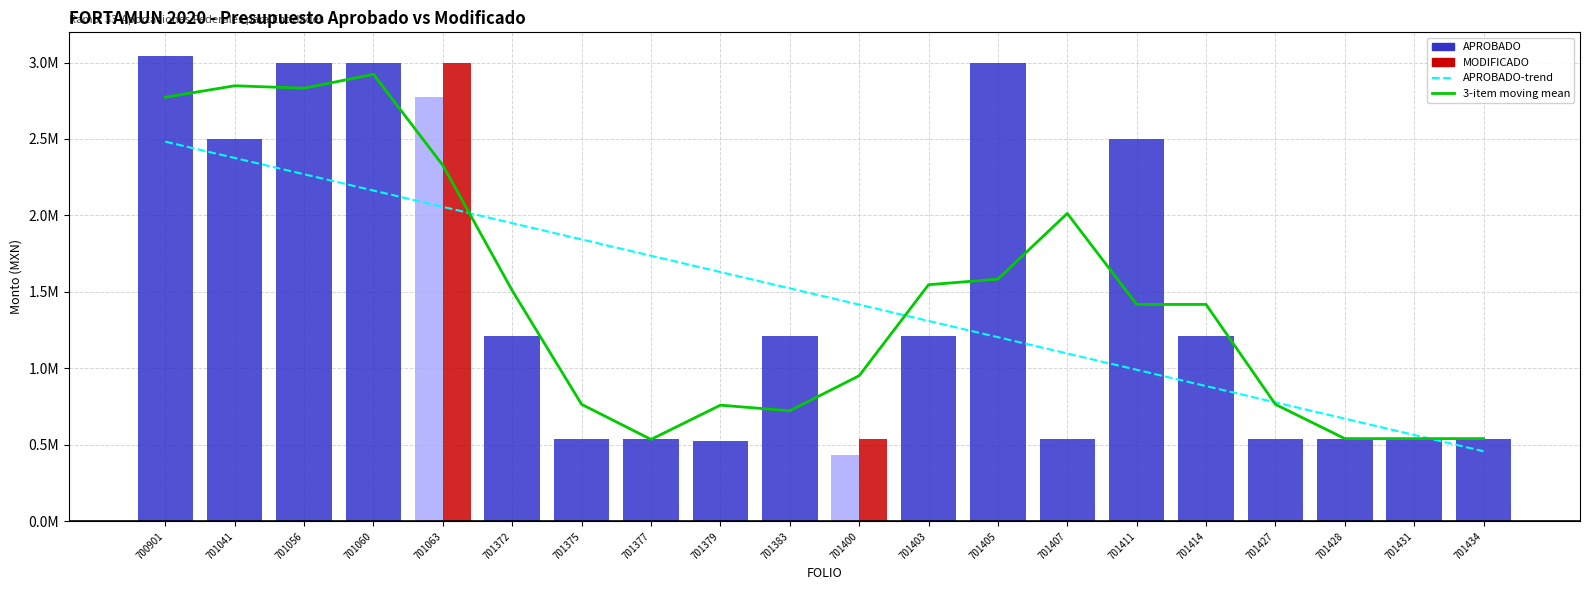

What is the highest value of the APROBADO-trend series?

2482470.3